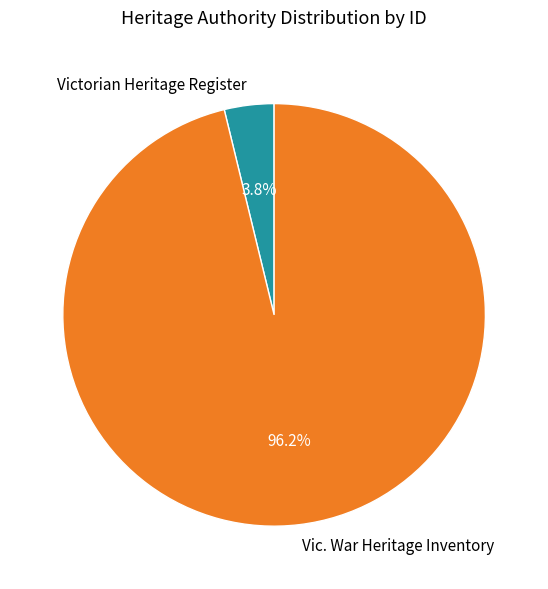

To the nearest percent, what is the difference between the Vic. War Heritage Inventory and Victorian Heritage Register slice percentages?

92%